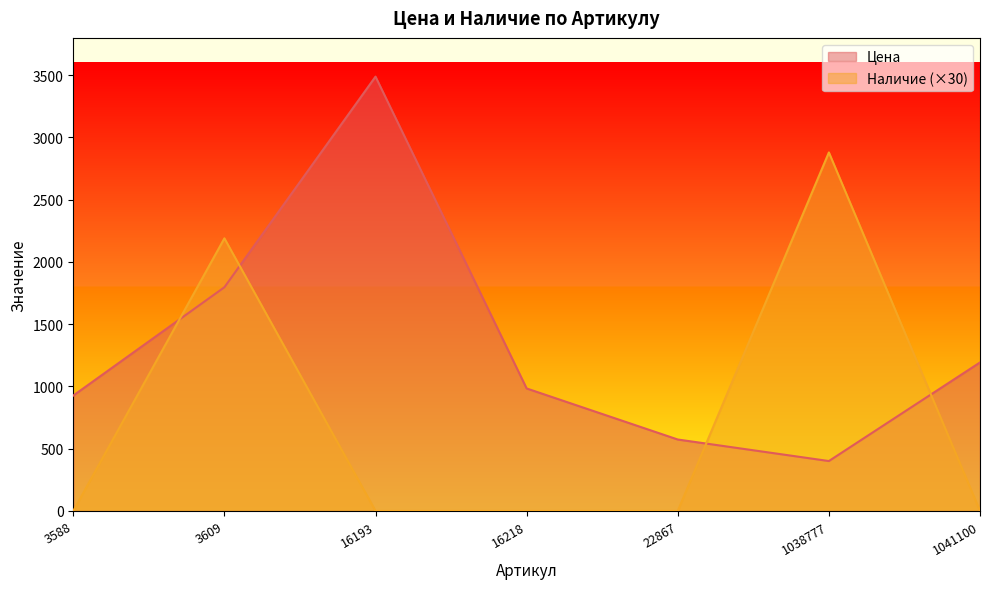

Between 1041100 and 16218, which is larger?

1041100